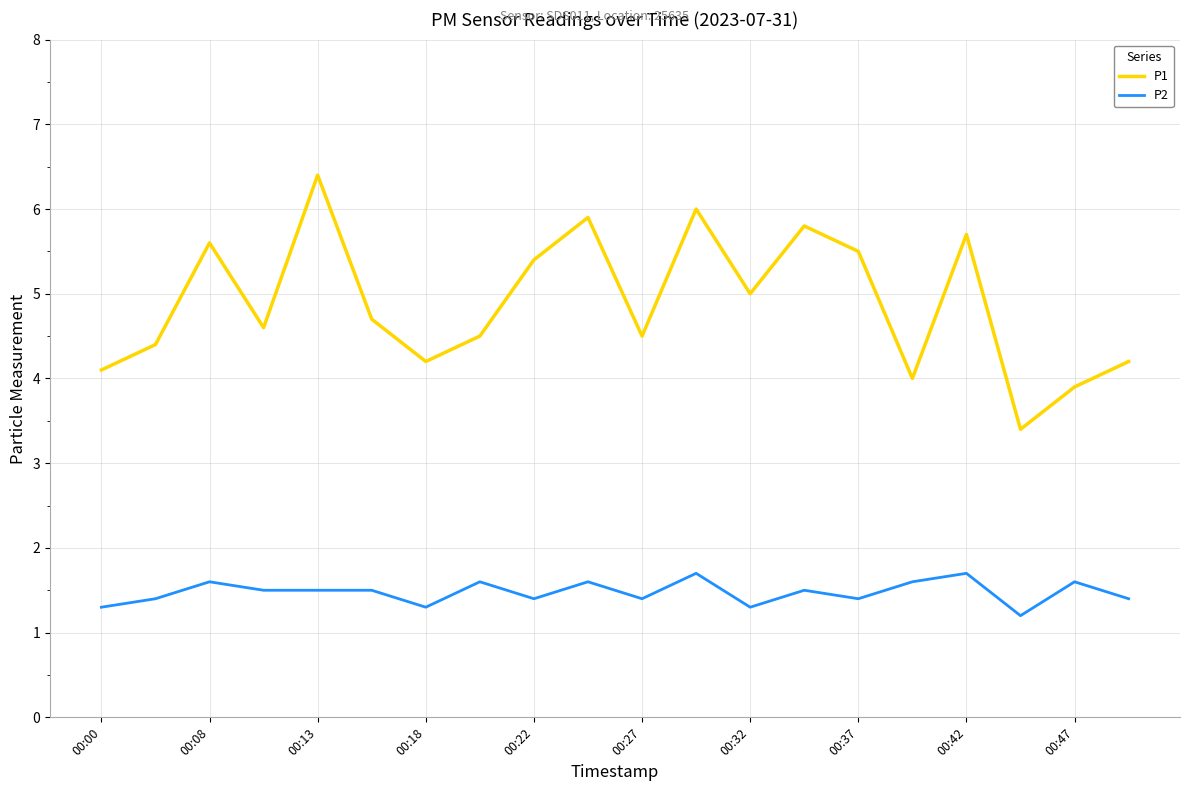

Which series has the largest total across all categories?

P1